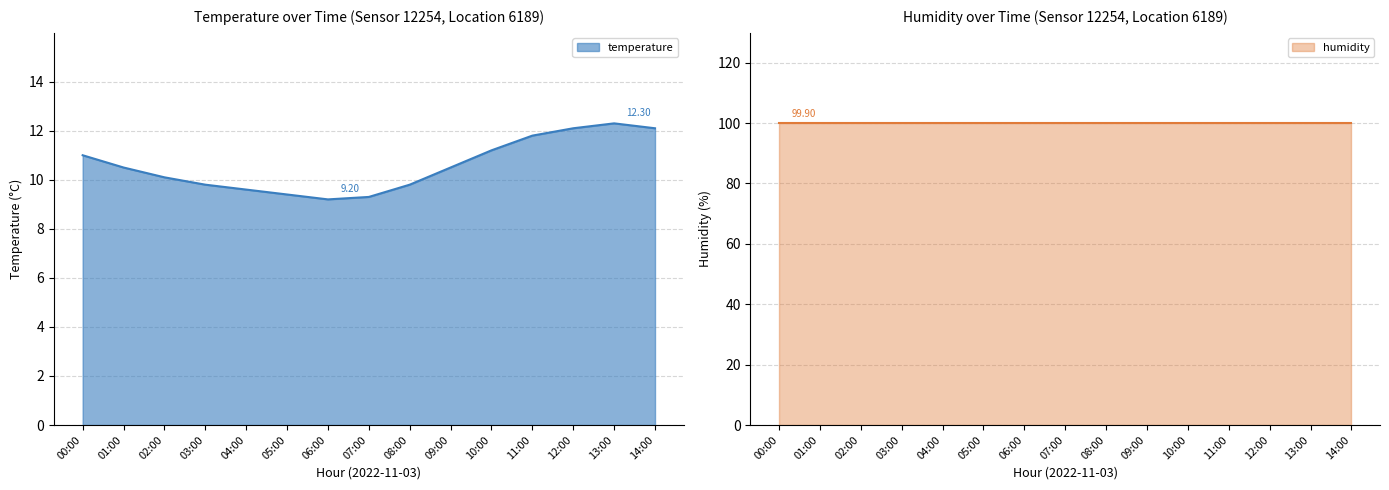

What position from the right is 09:00?

6